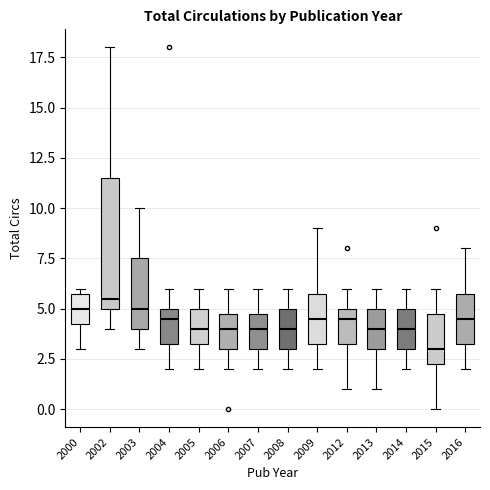

Reading left to right, read every box against the y-axis: the position of its median line, the range the box covers, and the ends of its whiskers. The values are not printed on the chart, so give them approximately, as read against the axis.

2000: median 5.0, box 4.5 to 6.0, whiskers 3.0 to 6.0 (just above the box's upper edge)
2002: median 5.5, box 5.0 to 11.5, whiskers 4.0 to 18.0
2003: median 5.0, box 4.0 to 7.5, whiskers 3.0 to 10.0
2004: median 4.5, box 3.5 to 5.0, whiskers 2.0 to 6.0
2005: median 4.0, box 3.5 to 5.0, whiskers 2.0 to 6.0
2006: median 4.0, box 3.0 to 5.0, whiskers 2.0 to 6.0
2007: median 4.0, box 3.0 to 5.0, whiskers 2.0 to 6.0
2008: median 4.0, box 3.0 to 5.0, whiskers 2.0 to 6.0
2009: median 4.5, box 3.5 to 6.0, whiskers 2.0 to 9.0
2012: median 4.5, box 3.5 to 5.0, whiskers 1.0 to 6.0
2013: median 4.0, box 3.0 to 5.0, whiskers 1.0 to 6.0
2014: median 4.0, box 3.0 to 5.0, whiskers 2.0 to 6.0
2015: median 3.0, box 2.5 to 5.0, whiskers 0.0 to 6.0
2016: median 4.5, box 3.5 to 6.0, whiskers 2.0 to 8.0